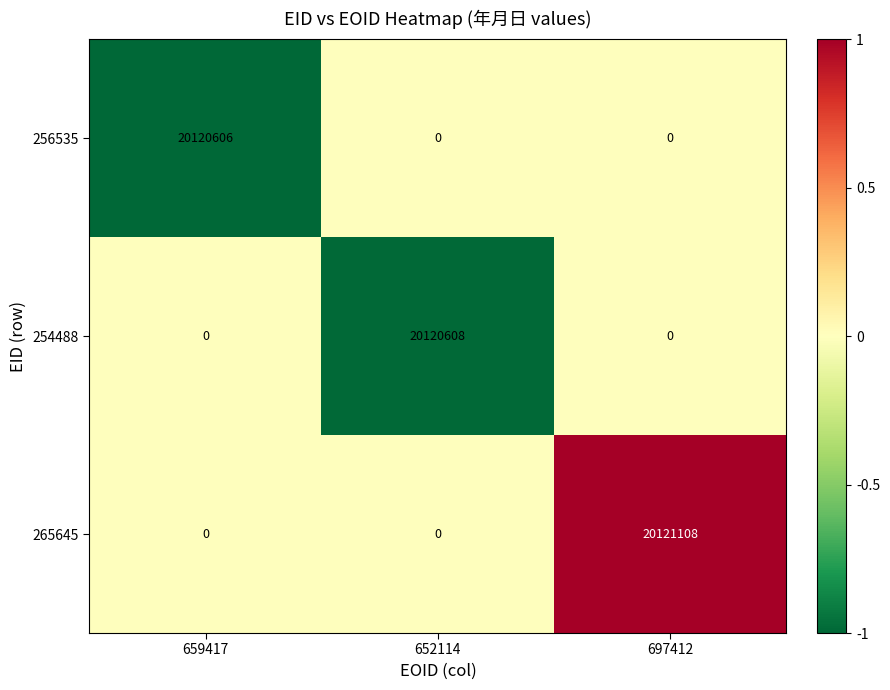

What is the difference between the 265645 values at 697412 and 659417?

20121108